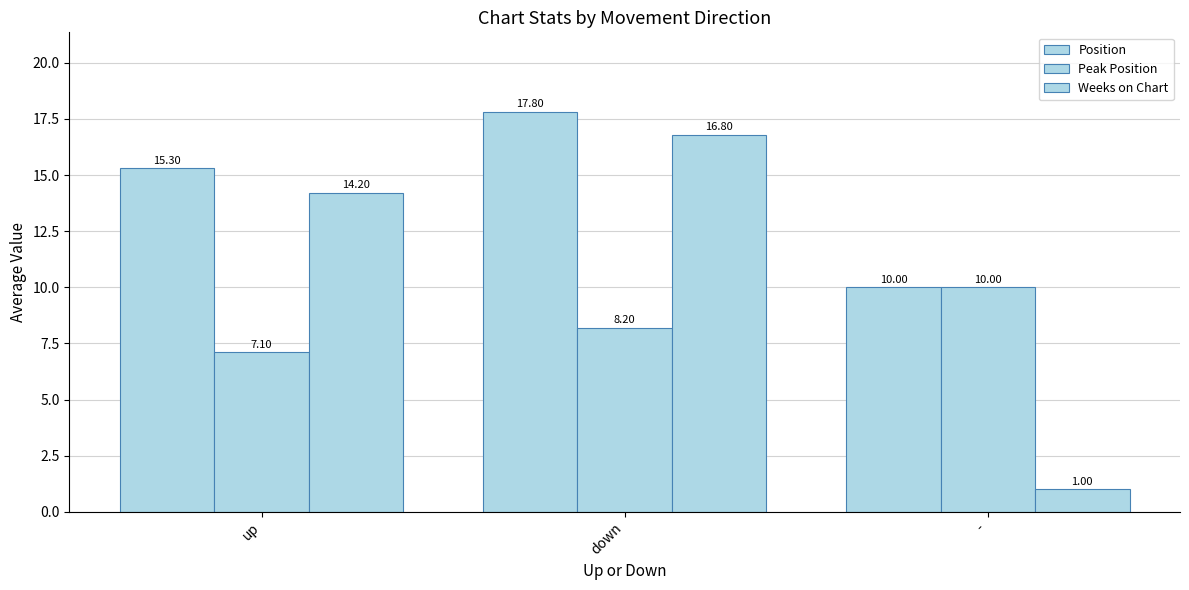

Is the value of Weeks on Chart at - greater than the value of Peak Position at -?

No